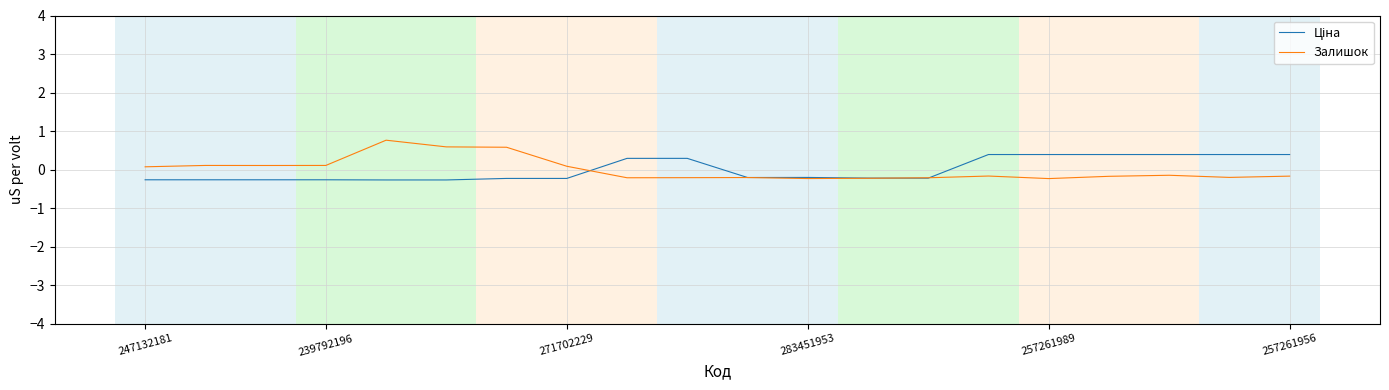

What is the greatest value displayed?

0.8